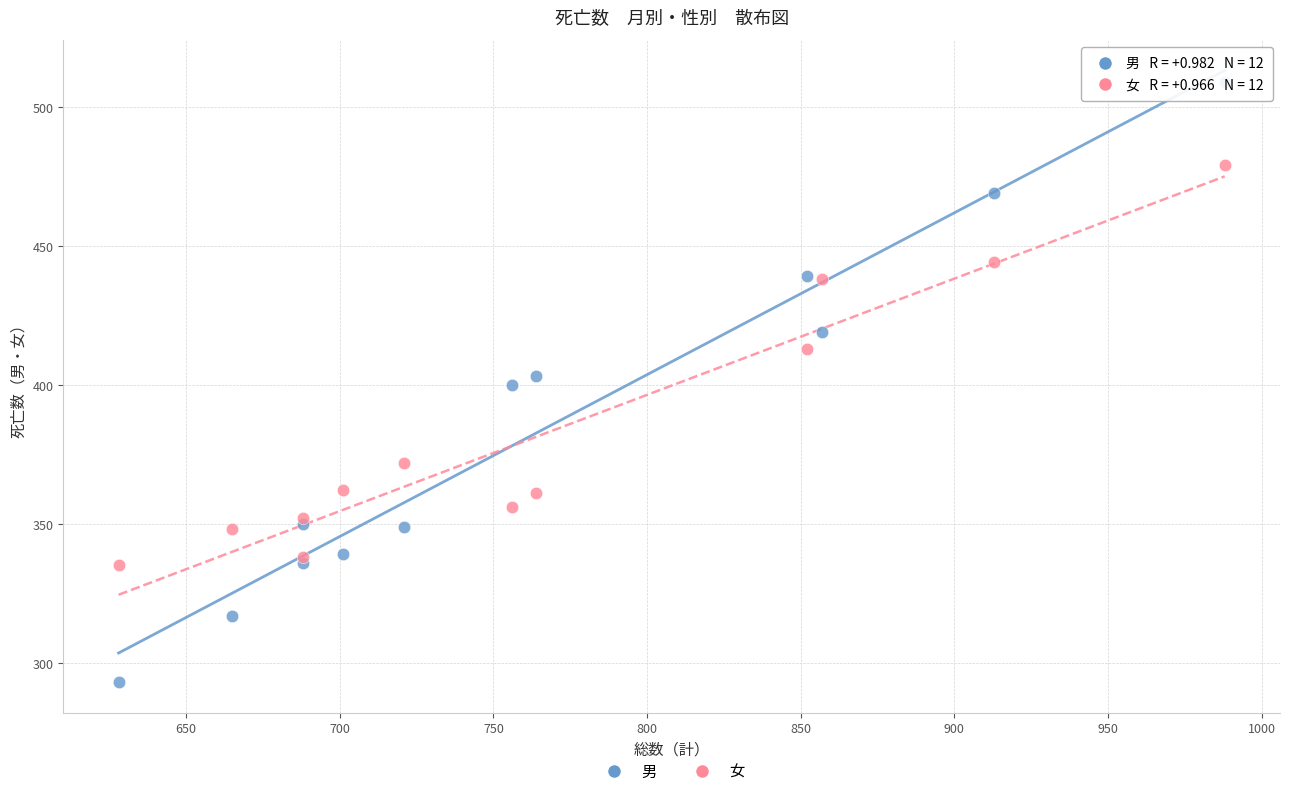

What is the X range (max minus min) for the scatter plot?

360